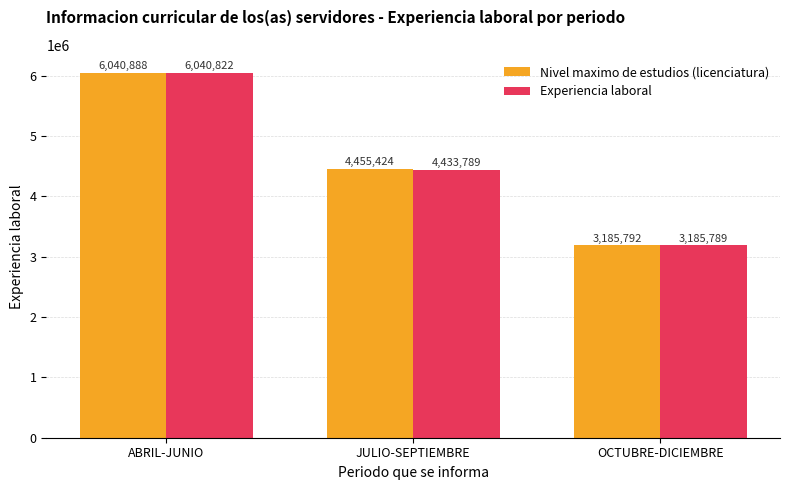

How many values in the Experiencia laboral series are below 4433789?

1